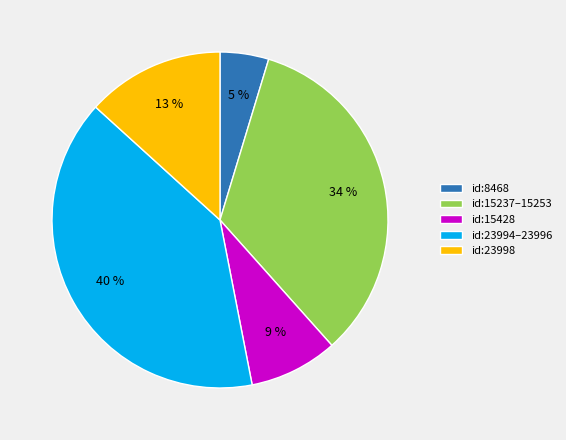

Which has a higher value, id:8468 or id:15237–15253?

id:15237–15253